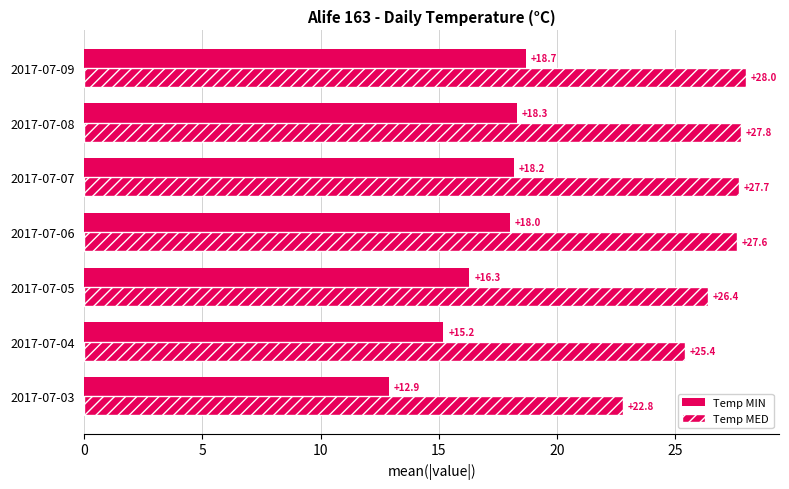

How many data points in Temp MED are above 27?

4